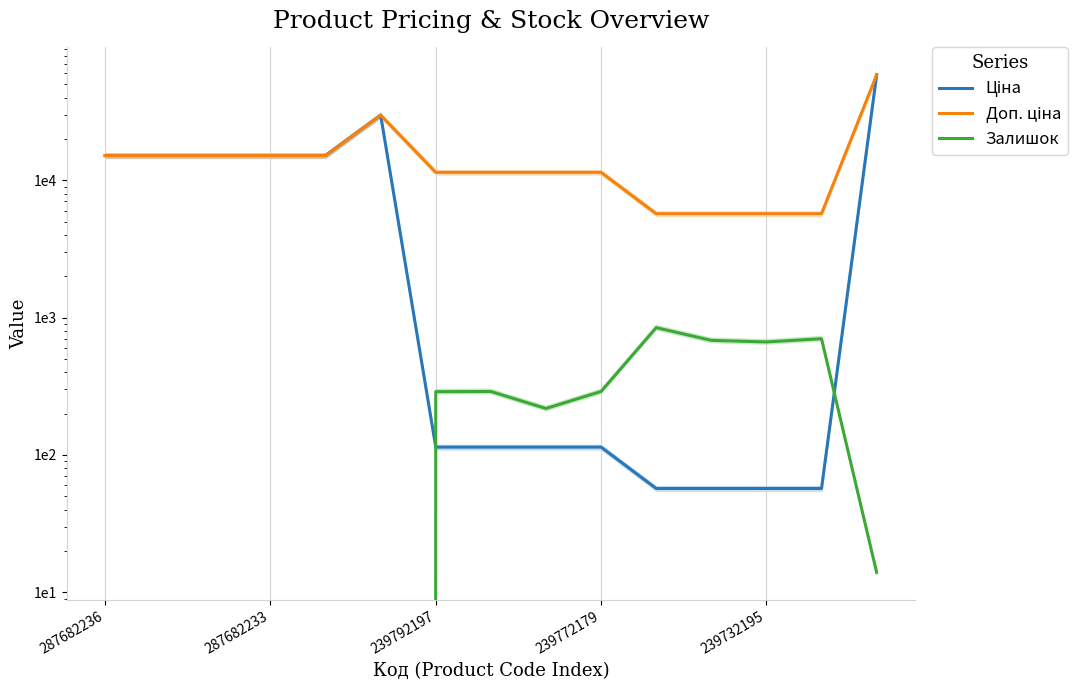

The value of Залишок at 287682236 is 0.0. True or false?

True